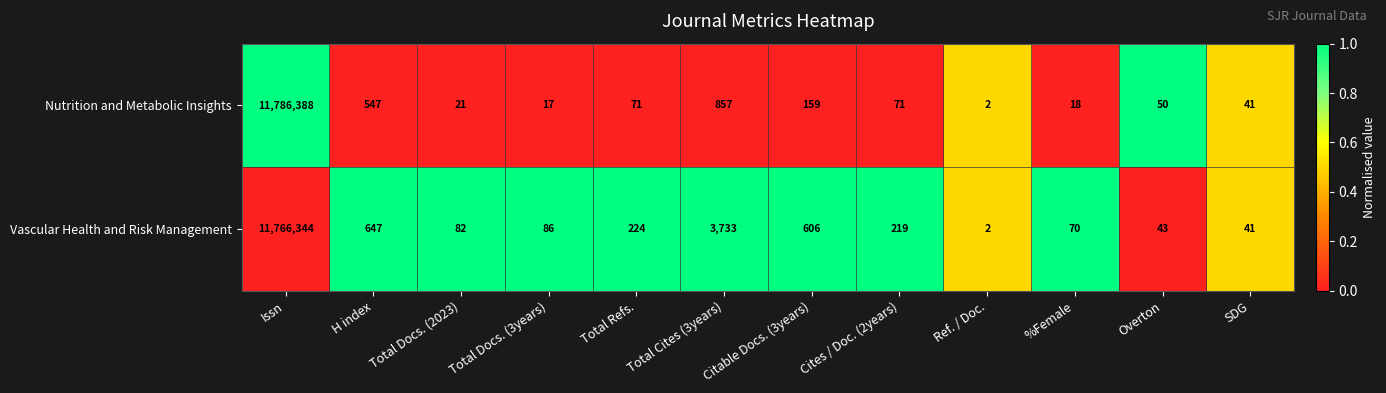

Which category has the highest value across all series?

Issn